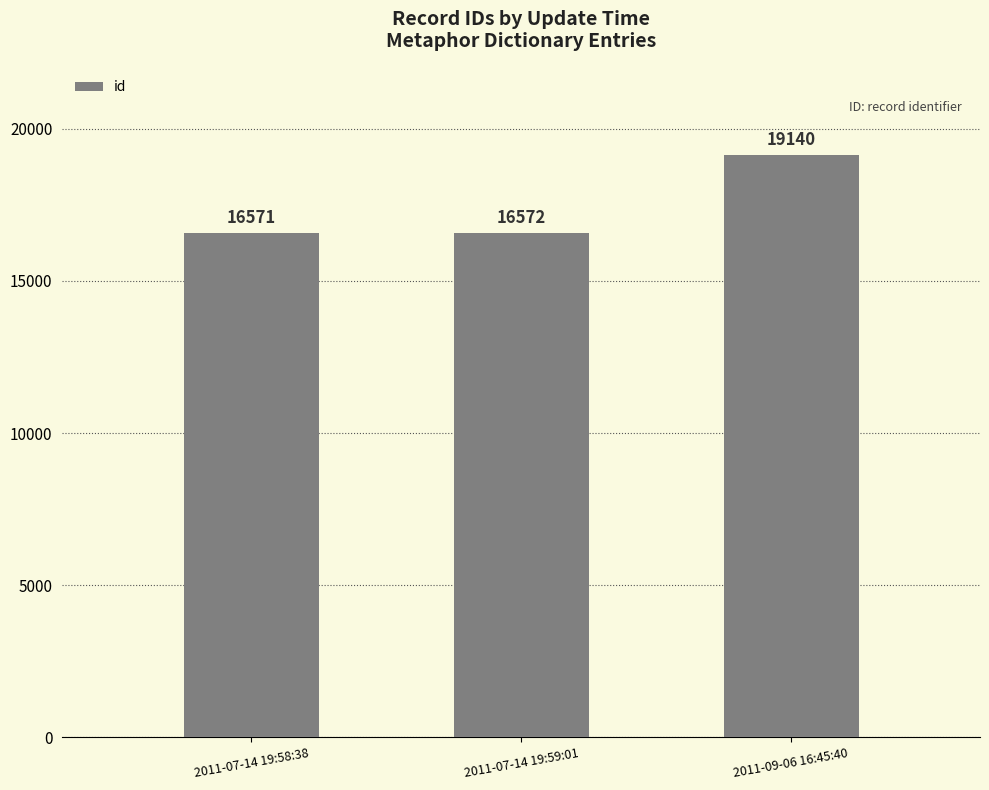

Rank the categories by value from lowest to highest.

2011-07-14 19:58:38, 2011-07-14 19:59:01, 2011-09-06 16:45:40